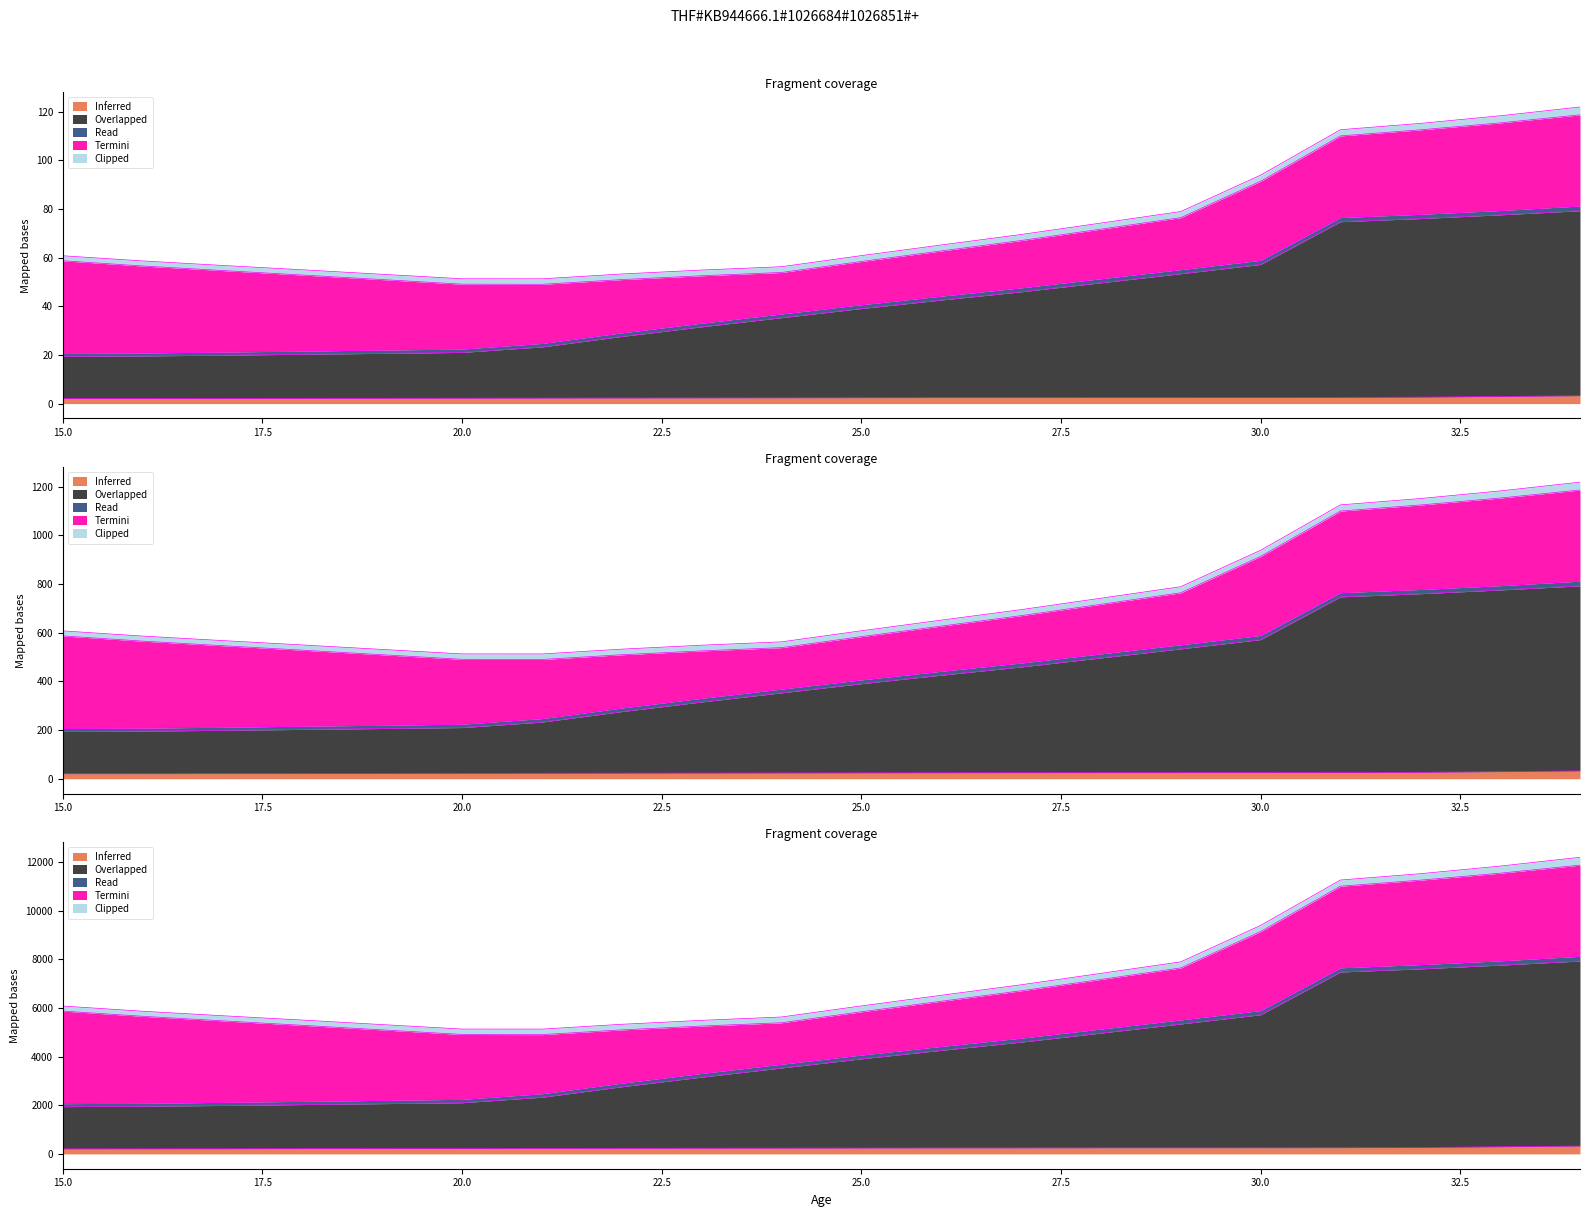

How many data points in Overlapped are less than 39?

10